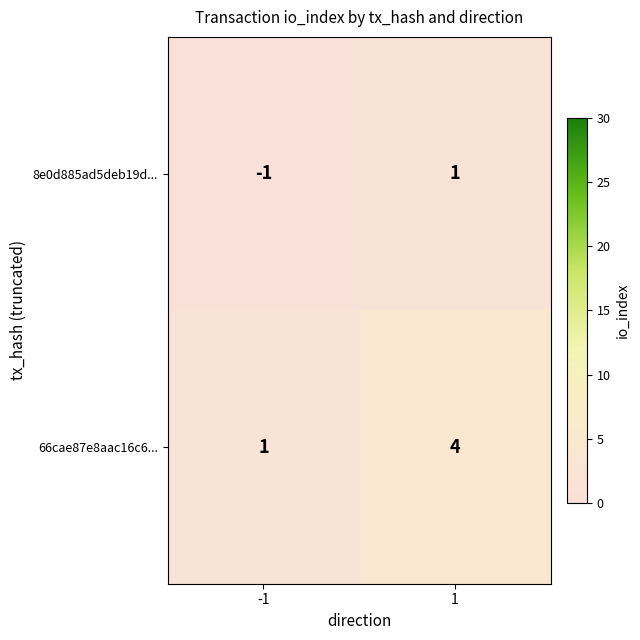

The value of 8e0d885ad5deb19d... at -1 is -1. True or false?

True